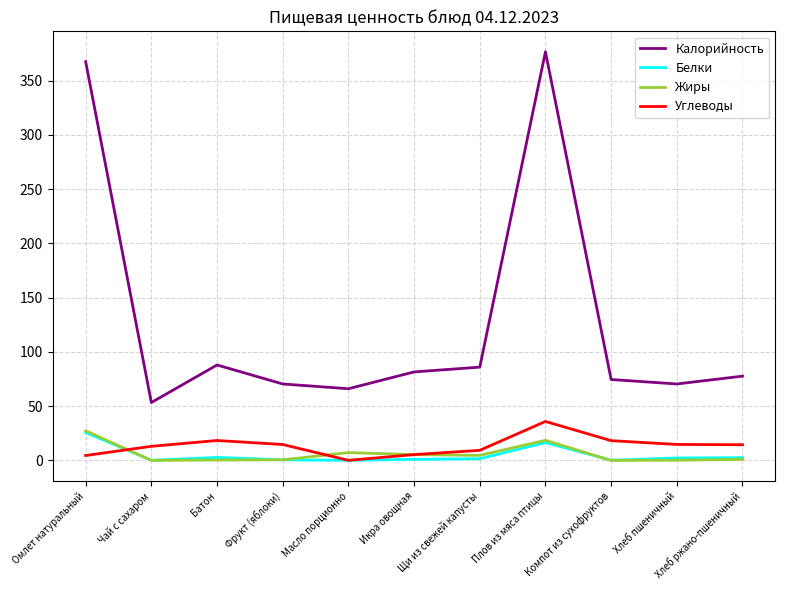

True or false: Калорийность and Белки cross at least once.

False